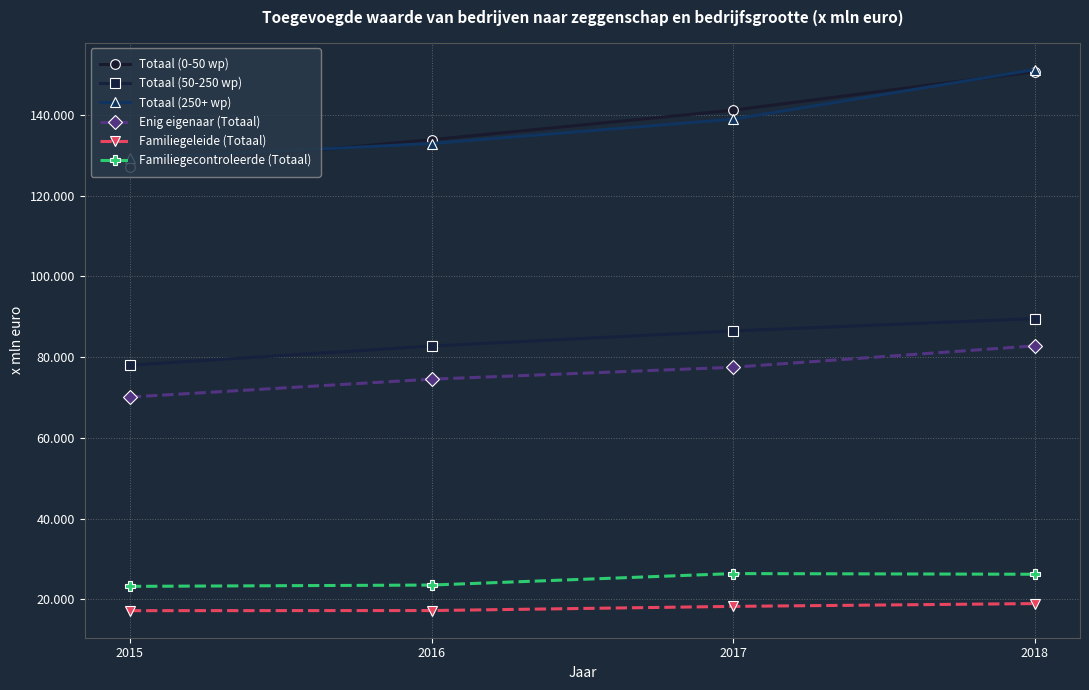

What is the average value of the Totaal (50-250 wp) series?

84178